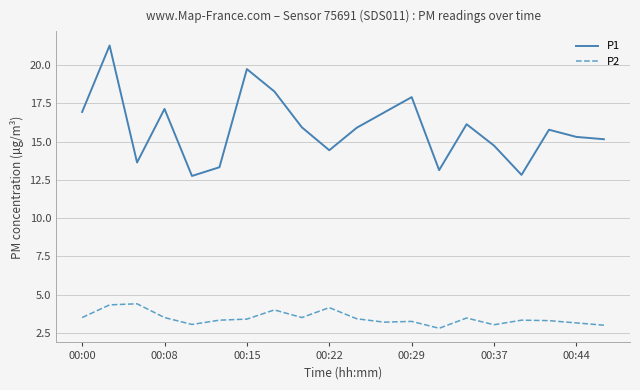

List the series in order of their peak value, highest first.

P1, P2